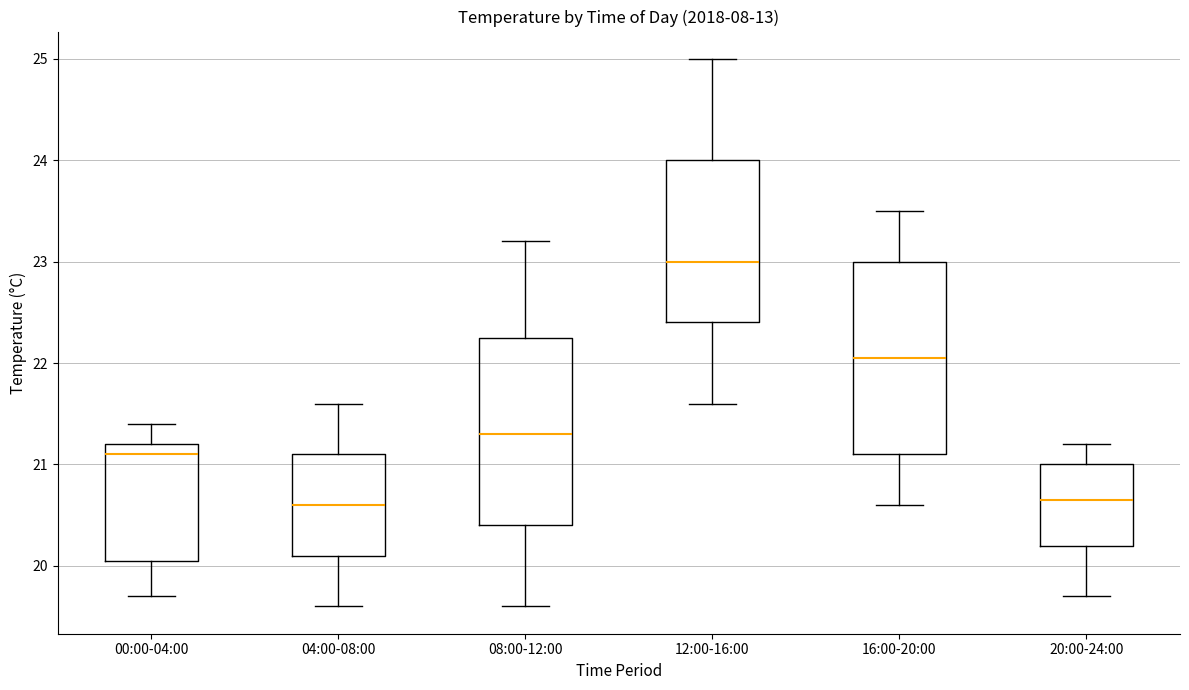

Where is the lower edge of the box for 04:00-08:00 on the y-axis? The values are not printed on the chart, so give them approximately, as read against the axis.

20.1